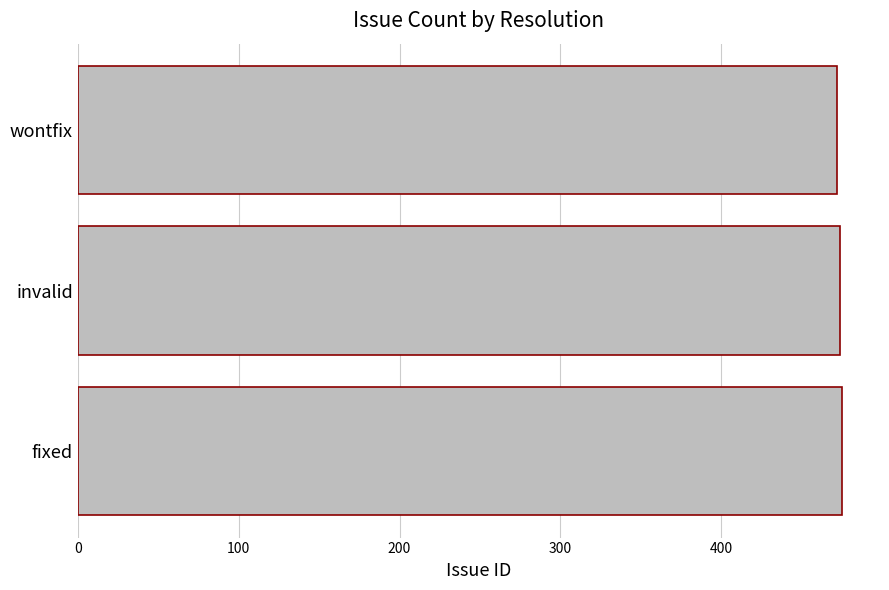

What is the sum of the values at invalid and wontfix?

946